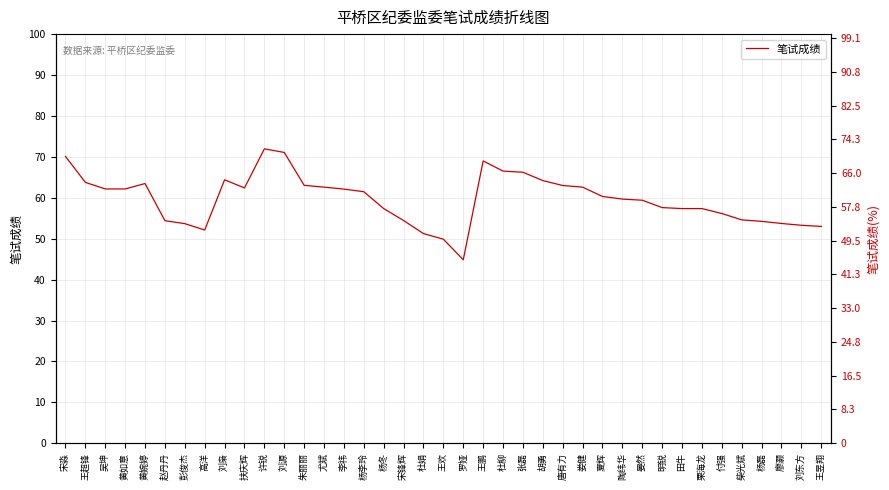

Which label corresponds to the smallest value in the chart?

罗娅